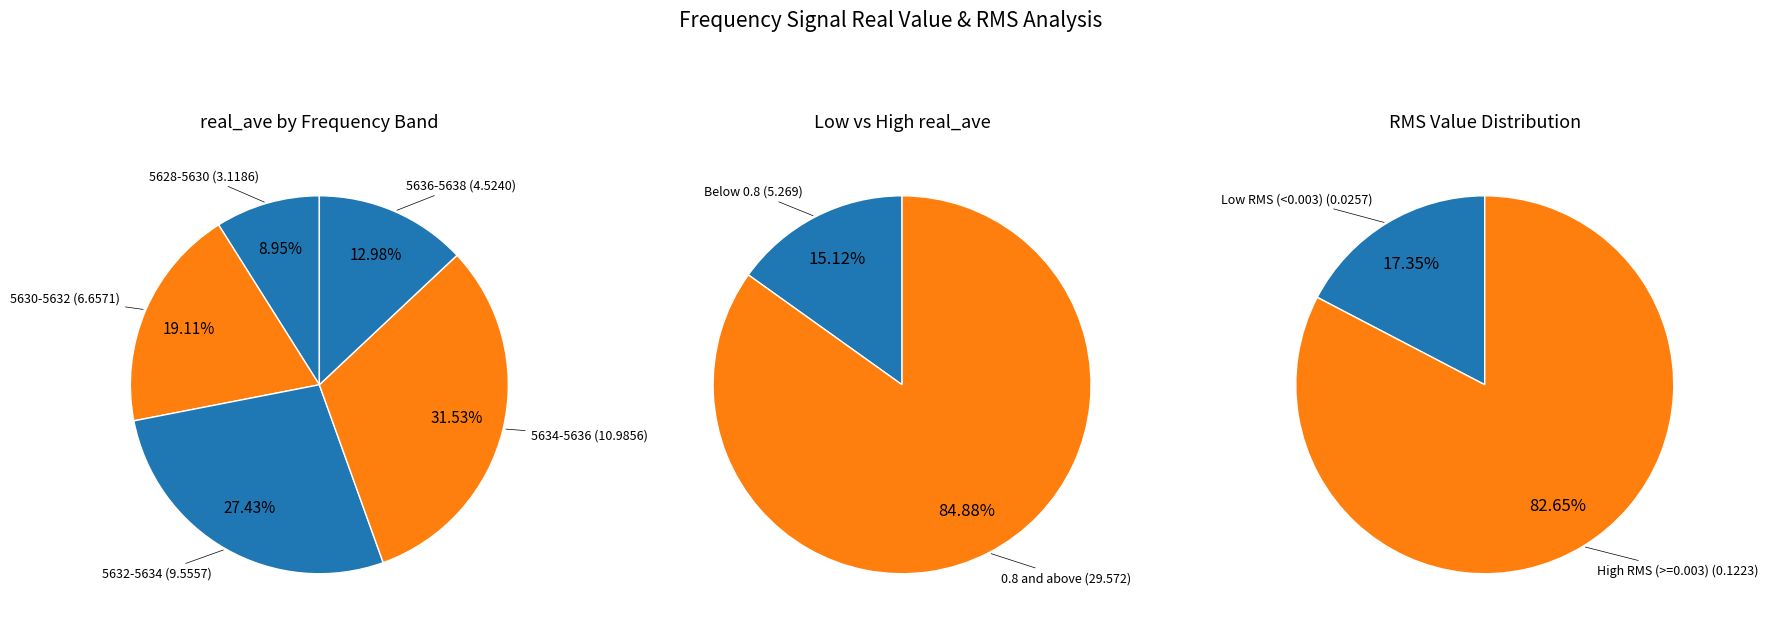

To the nearest percent, what is the combined percentage of 3 and 4?

40%